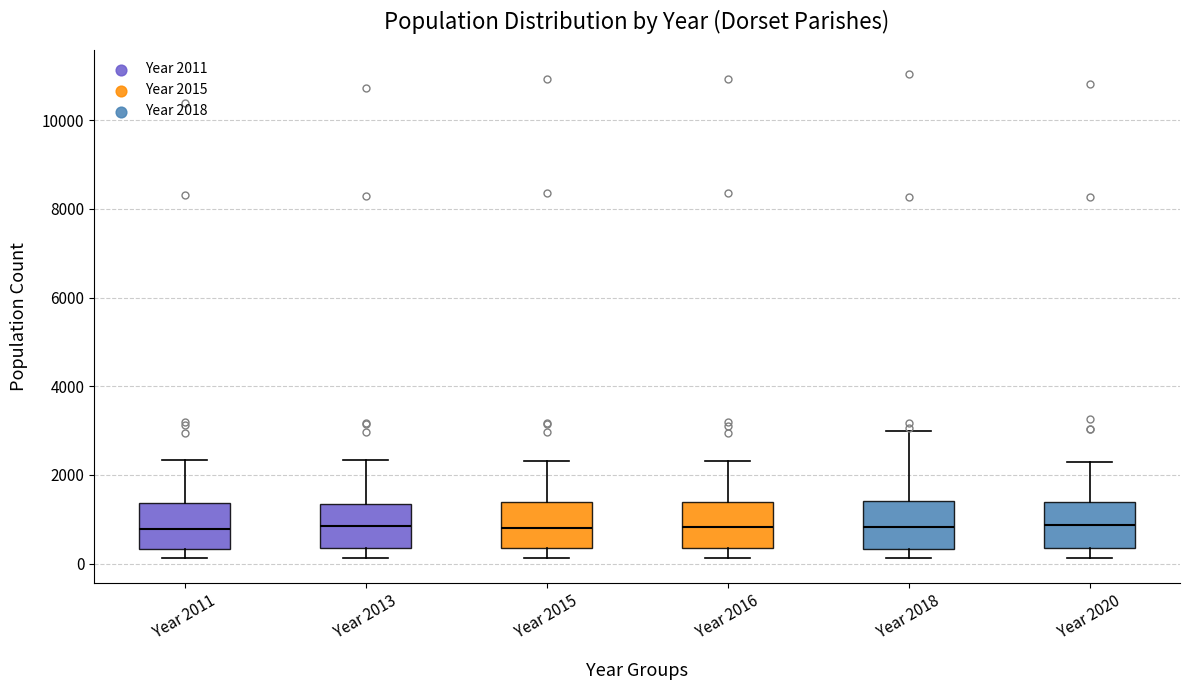

Where does the upper whisker of the box for Year 2016 end on the y-axis? The values are not printed on the chart, so give them approximately, as read against the axis.

2400